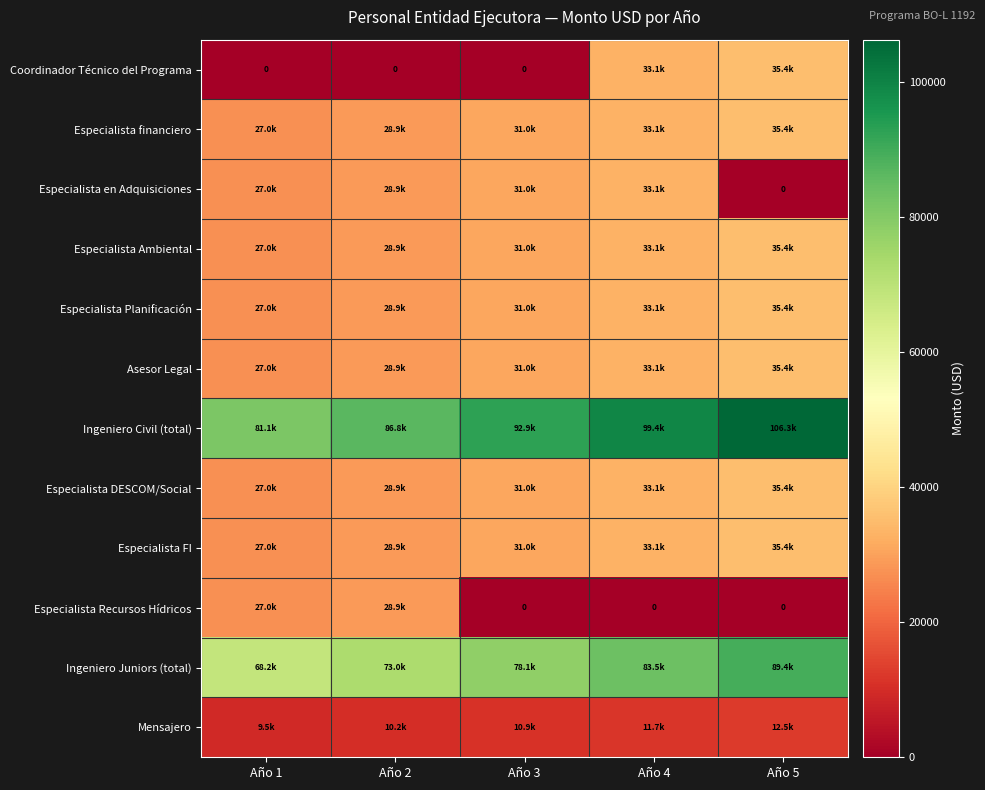

What is the difference between the maximum and minimum values in the Mensajero series?

2958.6